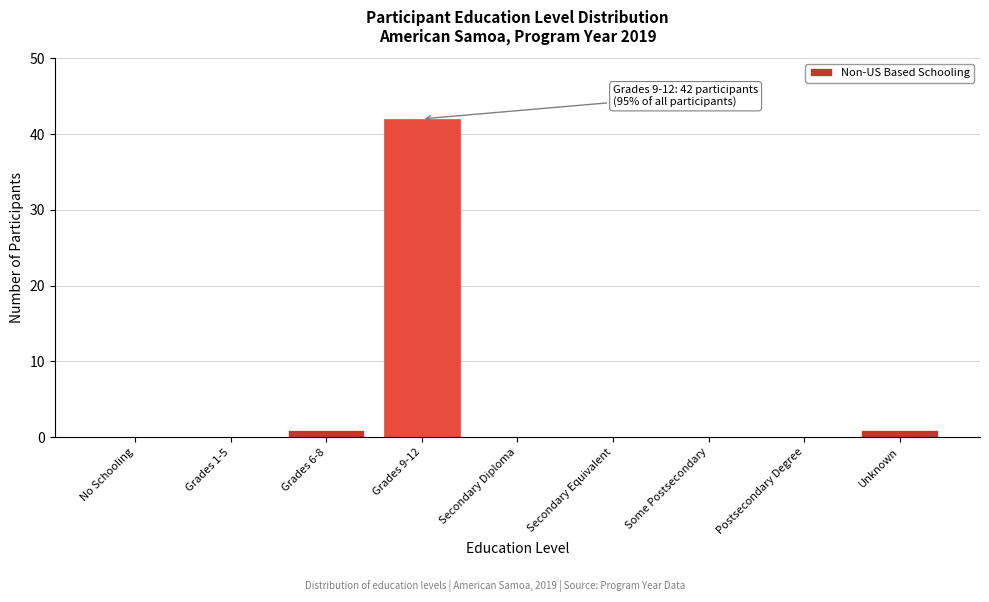

Reading left to right, extract all data points from this chart.

No Schooling=0	Grades 1-5=0	Grades 6-8=1	Grades 9-12=42	Secondary Diploma=0	Secondary Equivalent=0	Some Postsecondary=0	Postsecondary Degree=0	Unknown=1